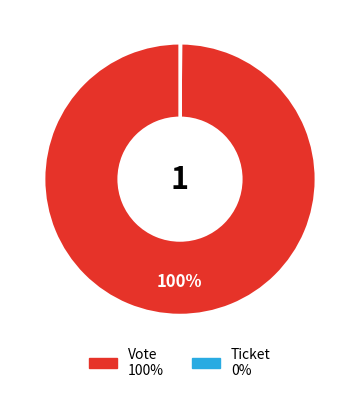

Is it true that Vote is 100% of the pie?

True